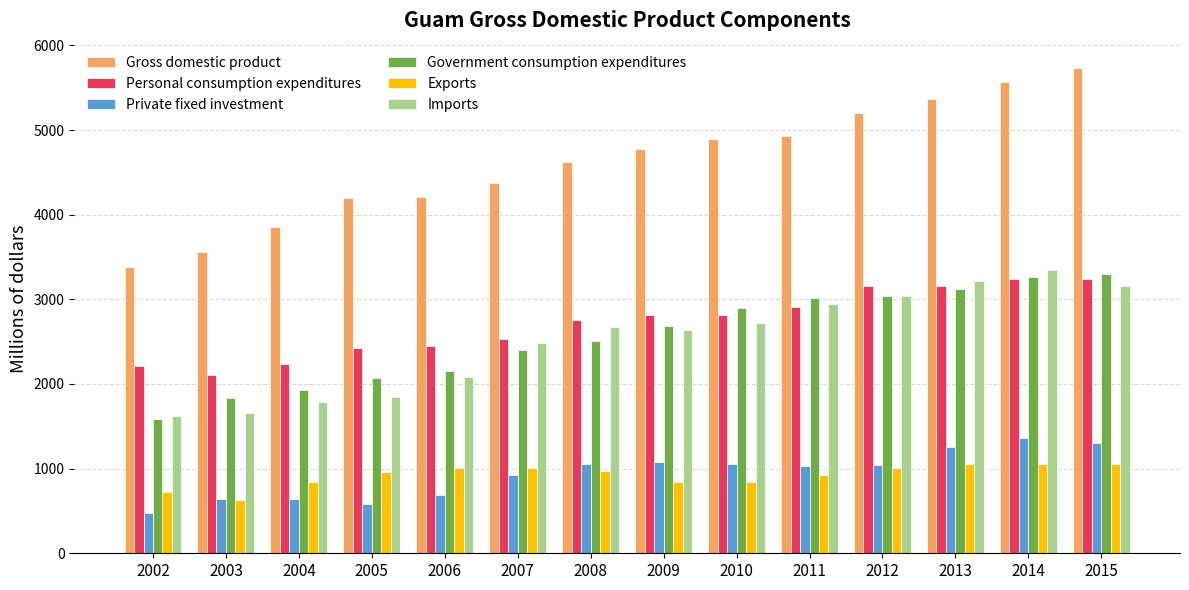

What is the lowest value of the Exports series?

631